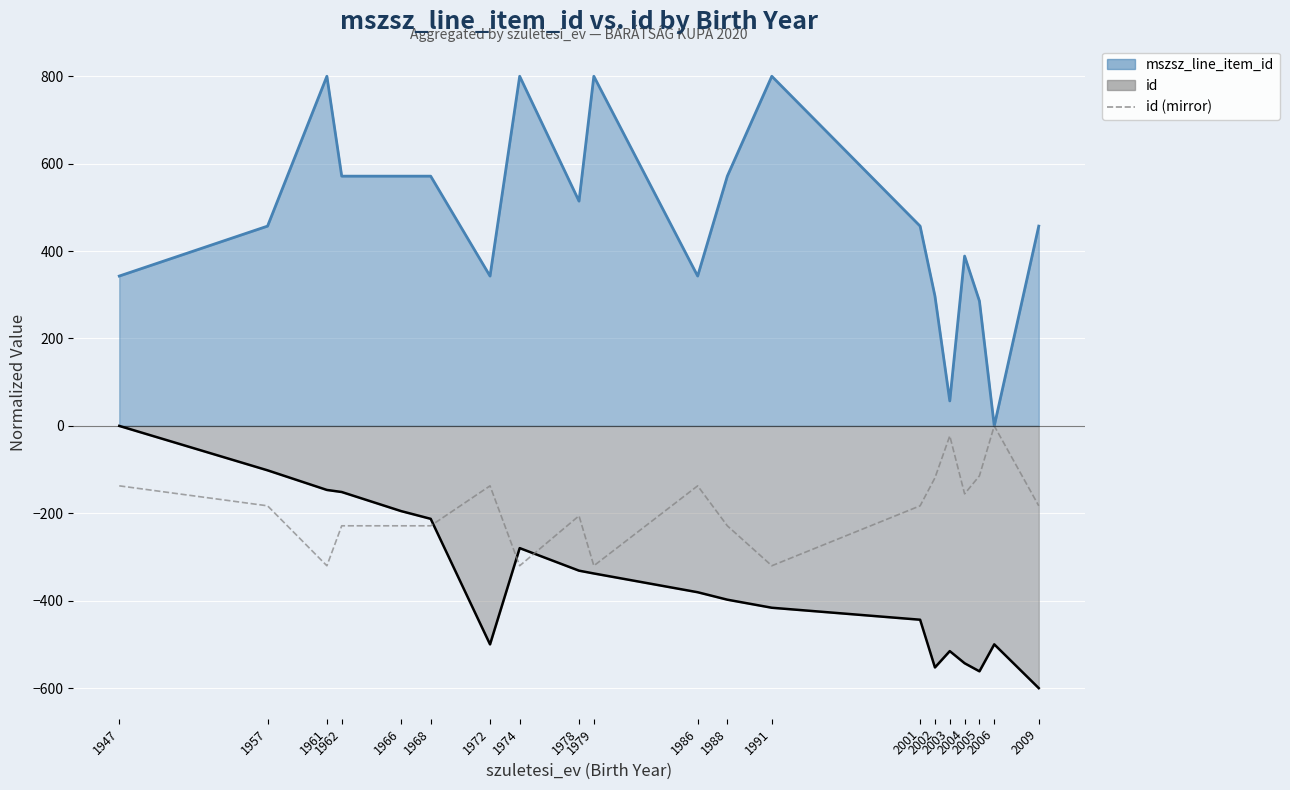

True or false: there are more than 2 points higher than both neighbors.

True